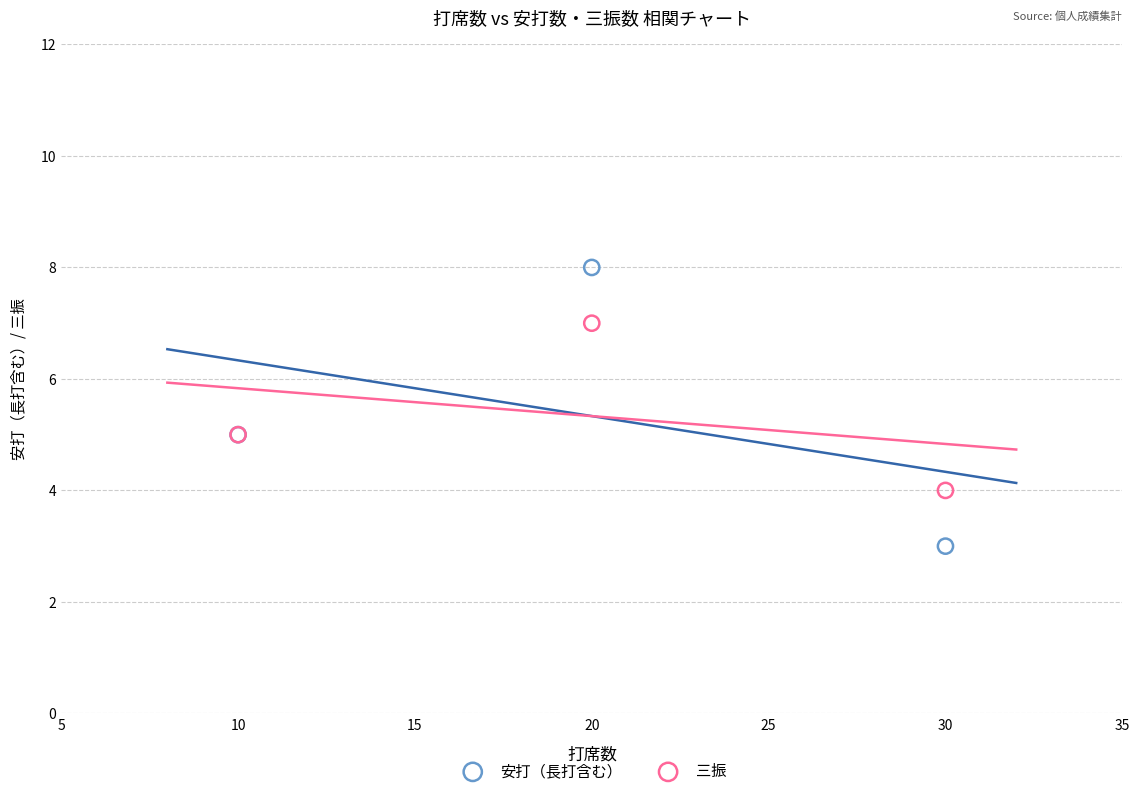

Which series has the largest Y range (max minus min)?

安打（長打含む）